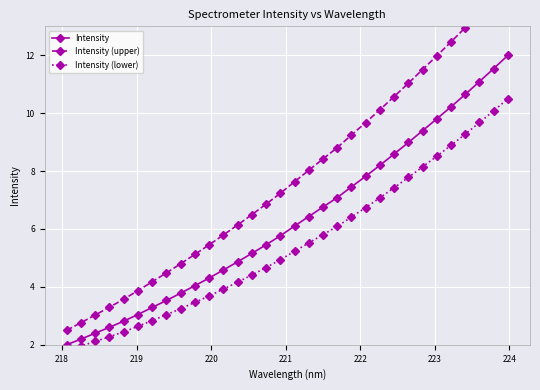

What are all the series names shown in the legend?

Intensity, Intensity (upper), Intensity (lower)